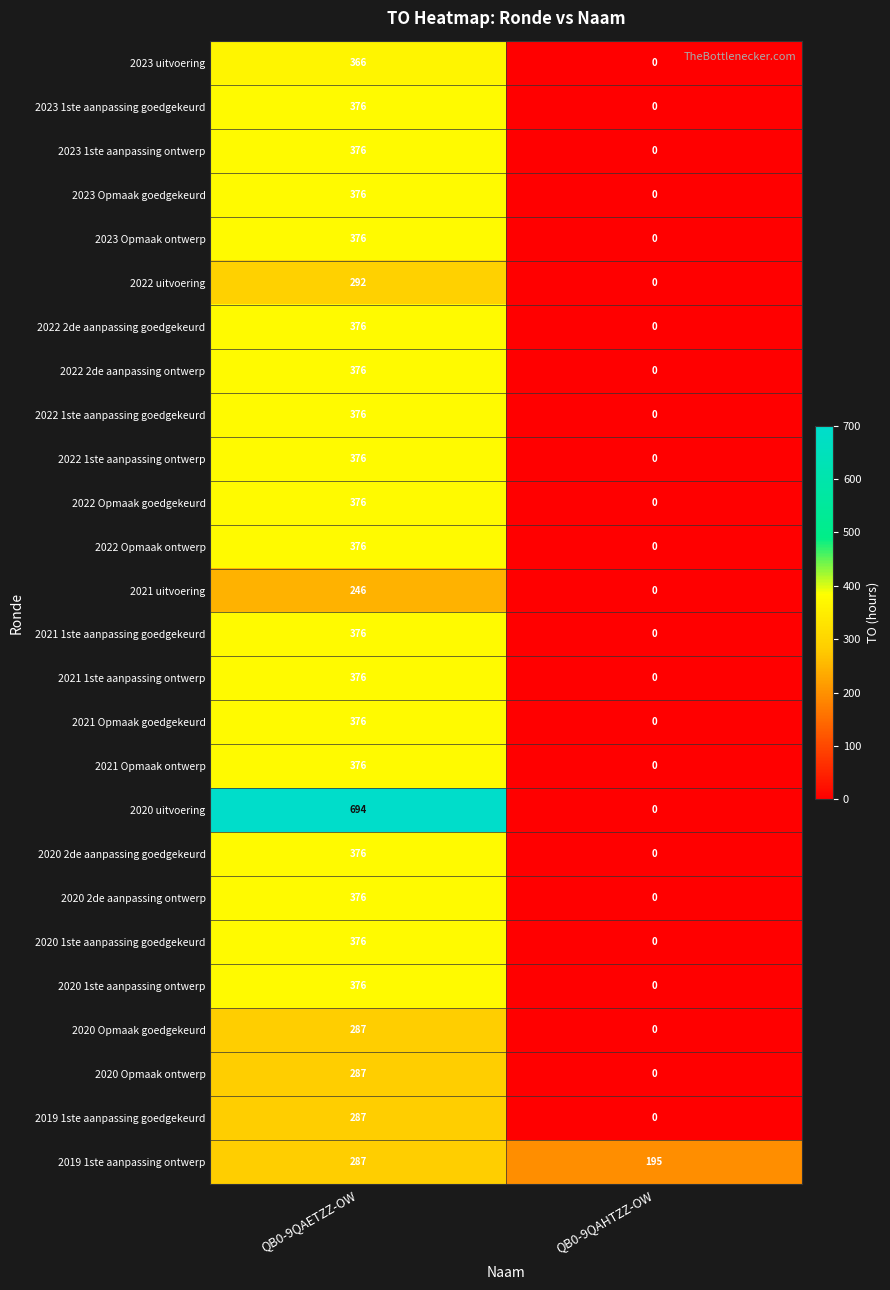

Which category has the lowest value across all series?

QB0-9QAHTZZ-OW